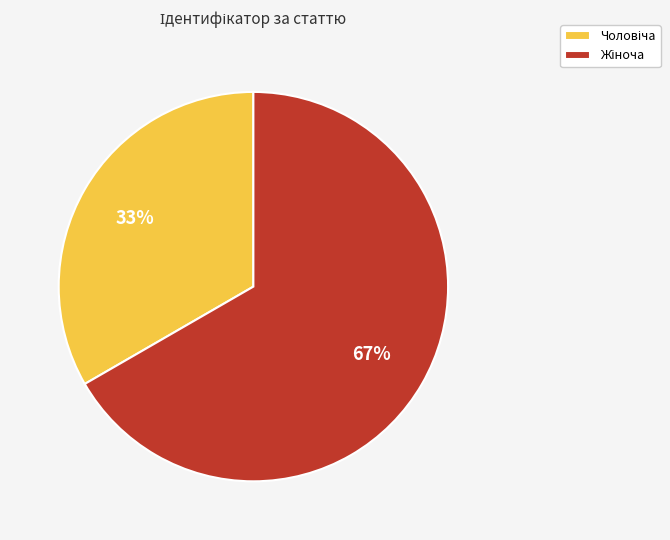

How many segments does this pie chart have?

2